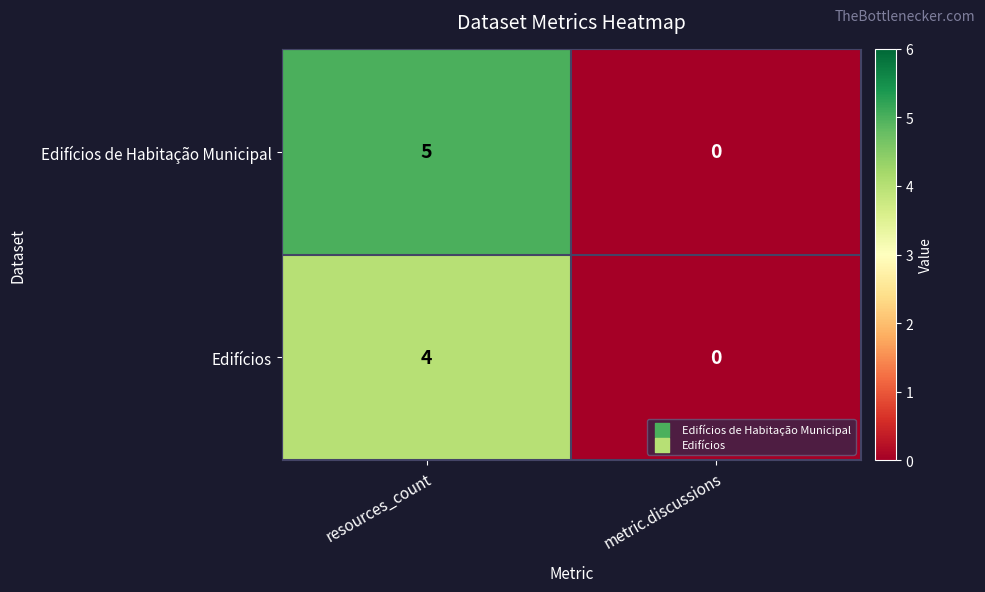

How many values in the Edifícios de Habitação Municipal series are below 5?

1